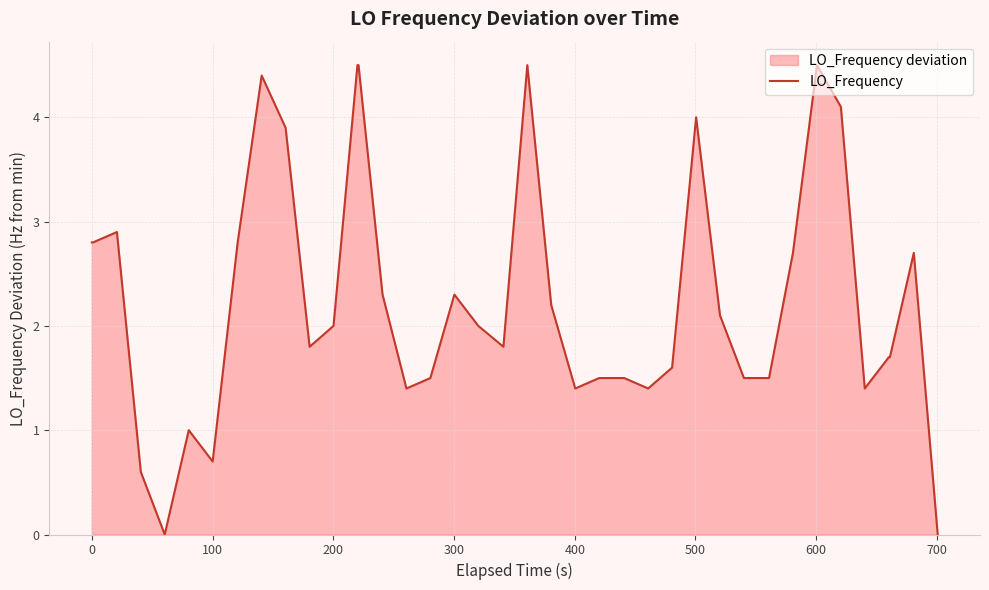

What is the greatest value displayed?

4.5